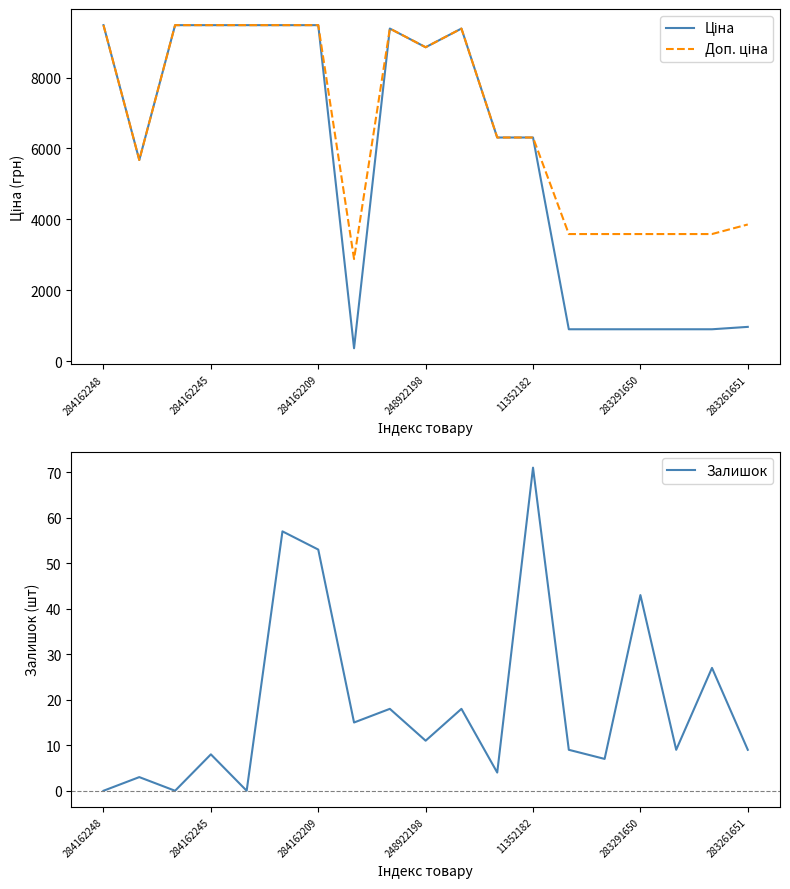

How many lines are shown in the chart?

3